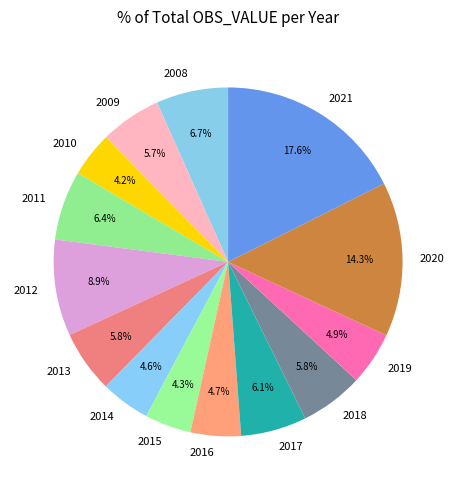

What percentage is NOT represented by 2020?

85.7%